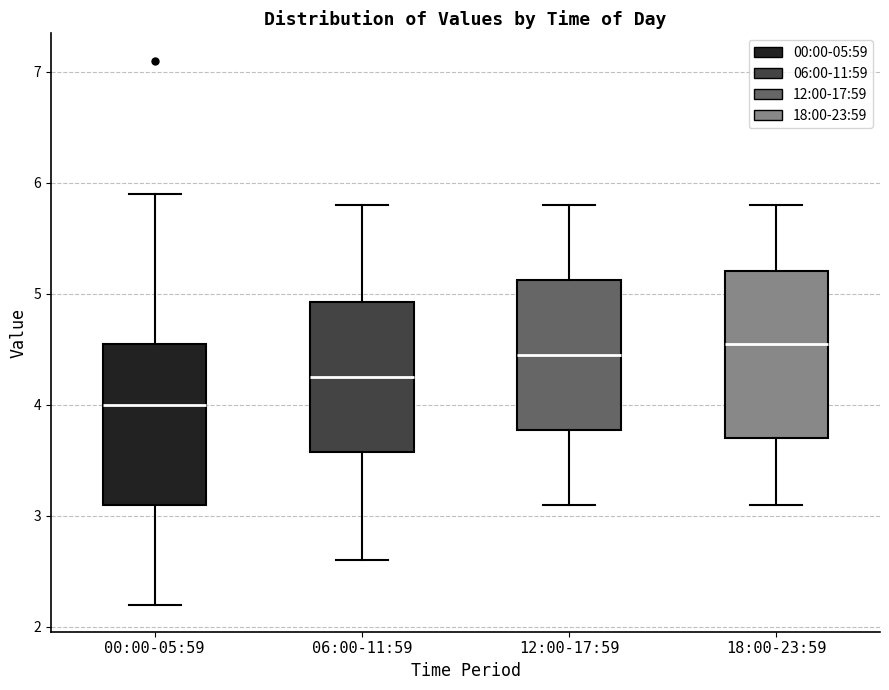

Reading left to right, read every box against the y-axis: the position of its median line, the range the box covers, and the ends of its whiskers. The values are not printed on the chart, so give them approximately, as read against the axis.

00:00-05:59: median 4.0, box 3.1 to 4.6, whiskers 2.2 to 5.9
06:00-11:59: median 4.3, box 3.6 to 4.9, whiskers 2.6 to 5.8
12:00-17:59: median 4.5, box 3.8 to 5.1, whiskers 3.1 to 5.8
18:00-23:59: median 4.6, box 3.7 to 5.2, whiskers 3.1 to 5.8